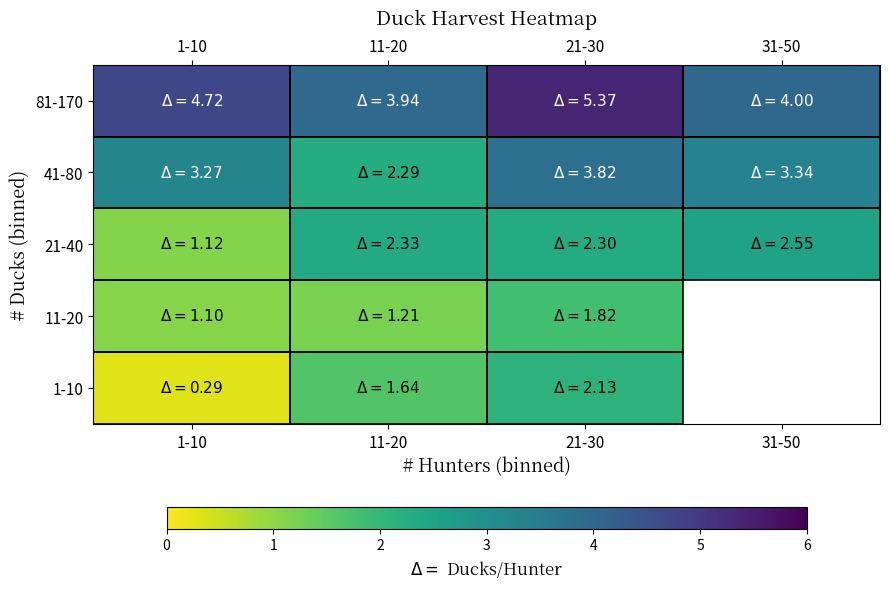

The 81-170 series shows 3.9 at 11-20. True or false?

True